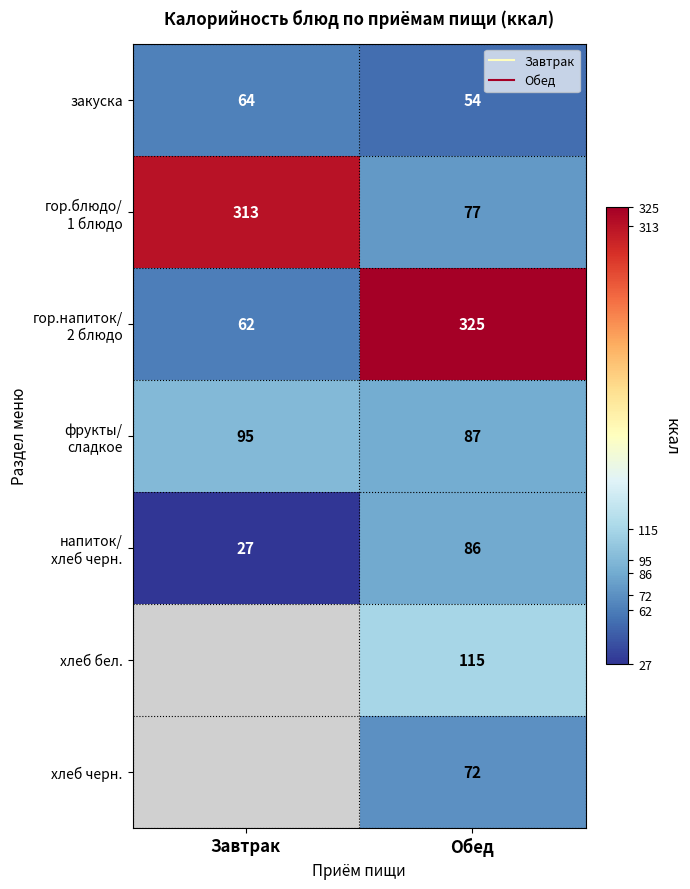

What is the maximum value shown in the chart?

325